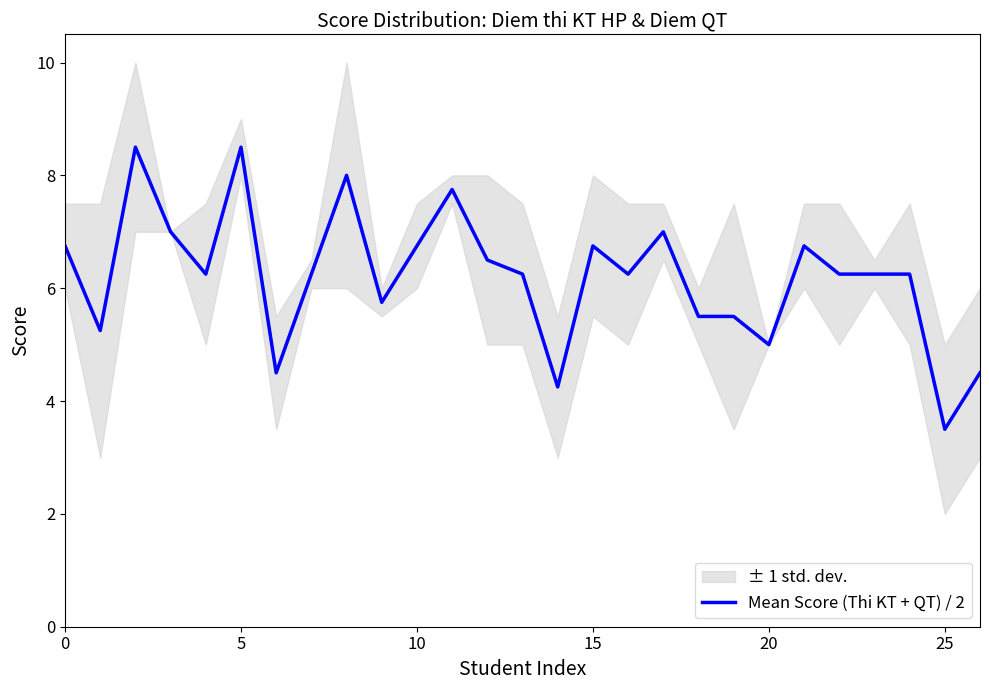

What is the label of the 17th point from the right?

10